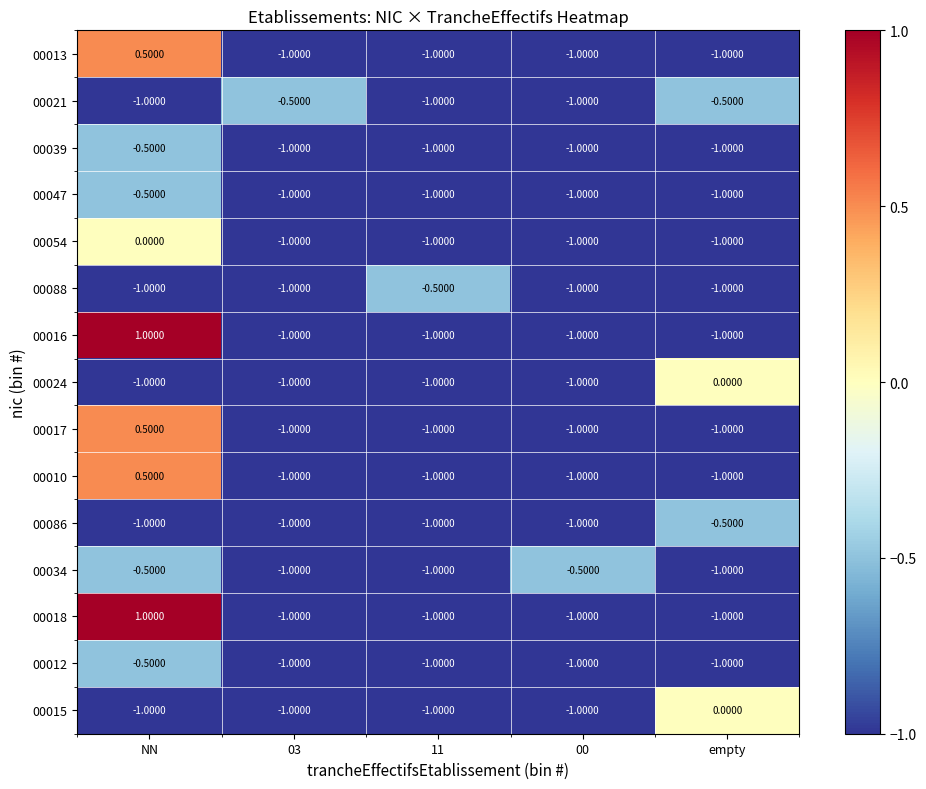

What is the difference between the highest and lowest values at 03?

0.5